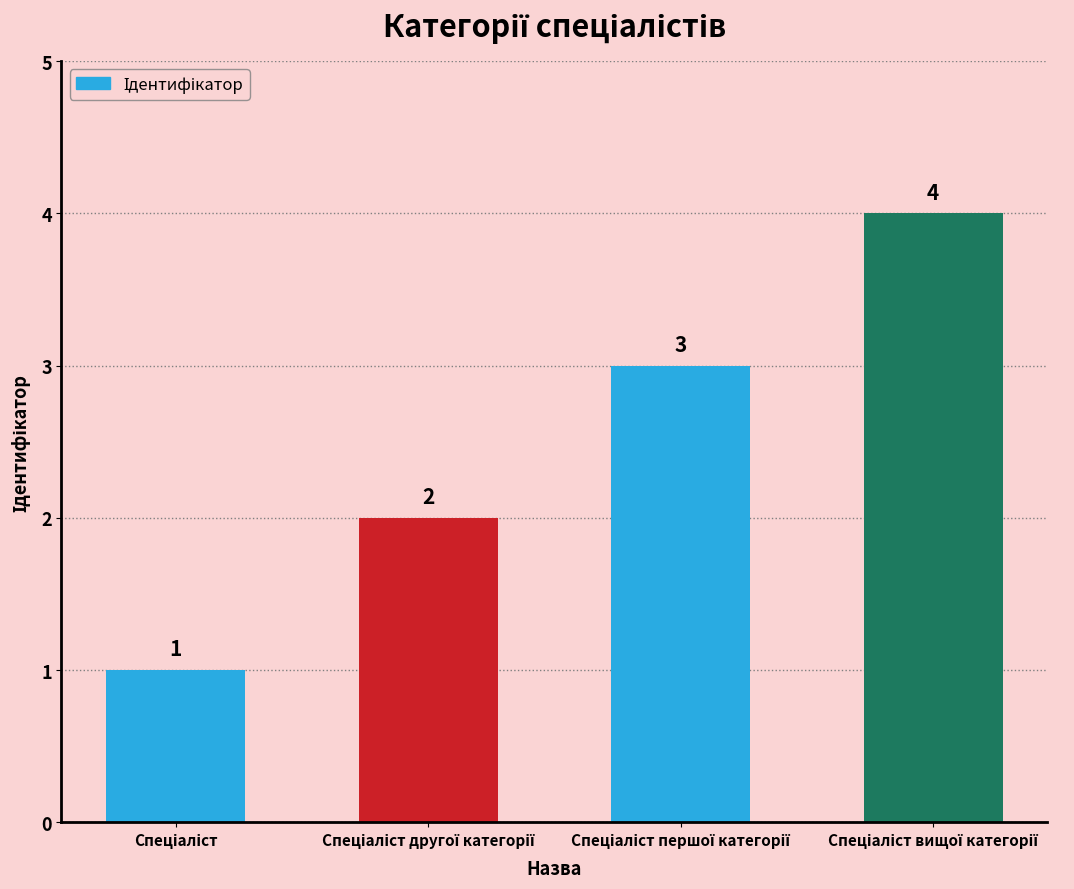

What is the greatest value displayed?

4